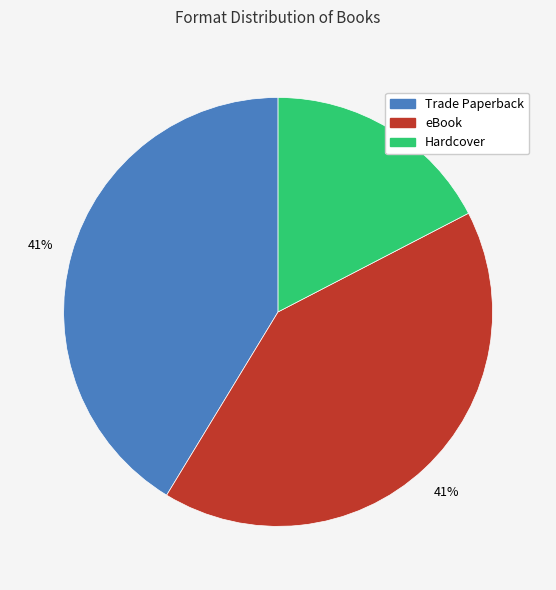

What is the smallest slice in the pie chart?

Hardcover